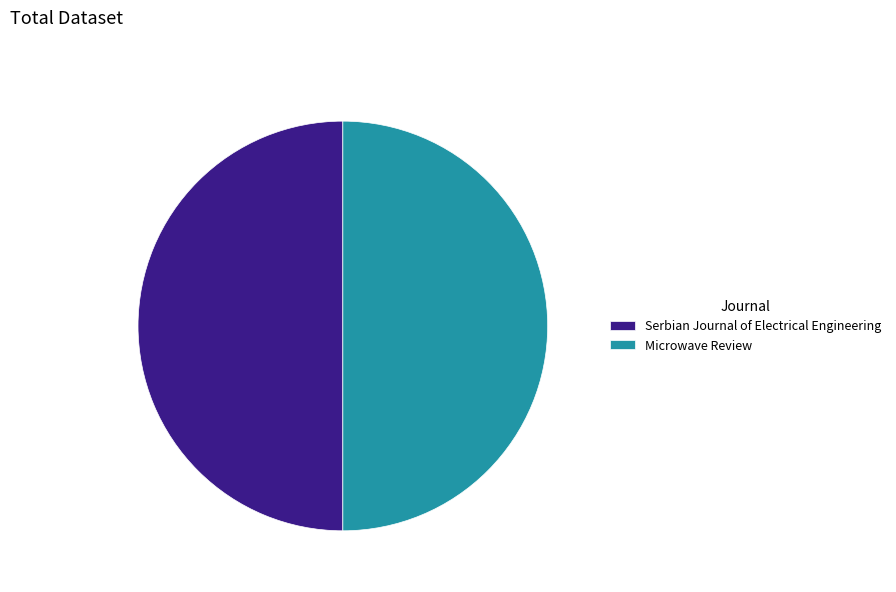

Approximately how many times larger is the value at Microwave Review compared to Serbian Journal of Electrical Engineering?

1.0